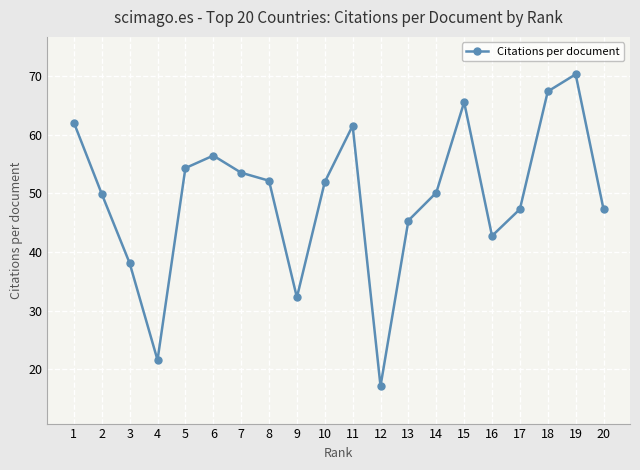

Where is the first local minimum?

4